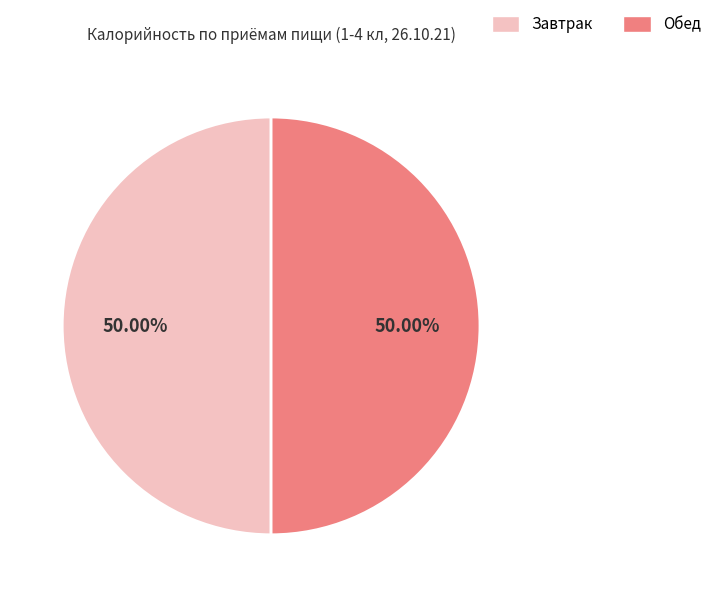

What is the ratio of the value at Завтрак to the value at Обед?

1.0